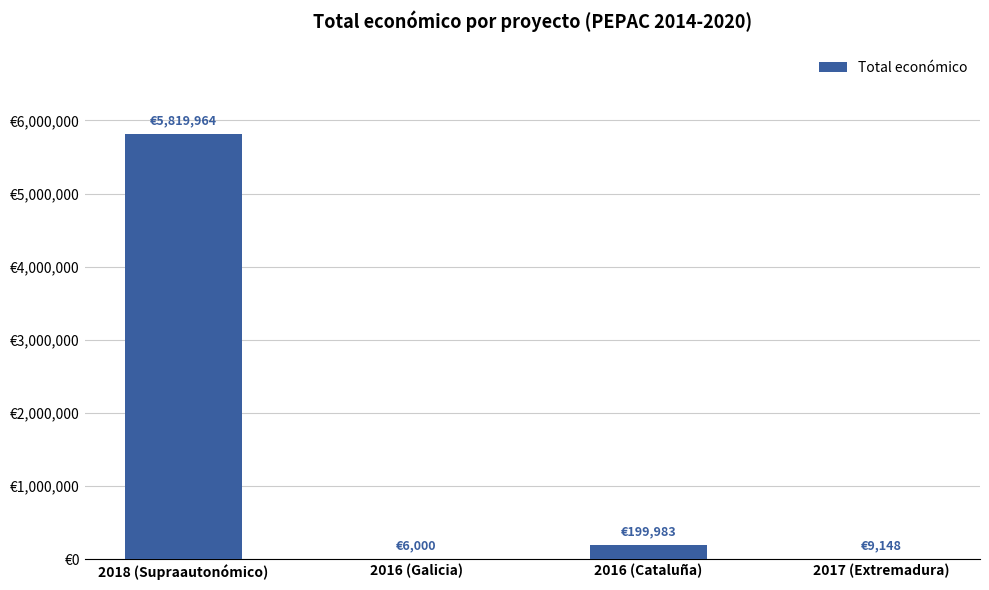

Reading left to right, list all the values displayed in this chart.

2018 (Supraautonómico)=5819964	2016 (Galicia)=6000	2016 (Cataluña)=199983	2017 (Extremadura)=9148